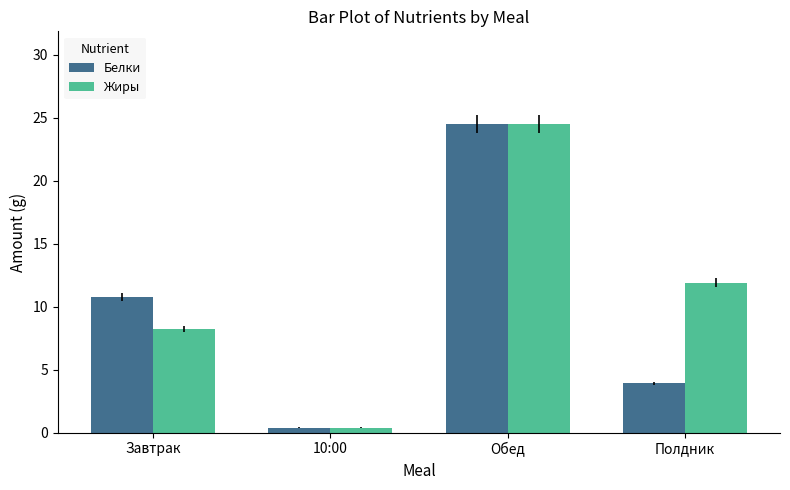

What value does the Белки series have at 10:00?

0.4